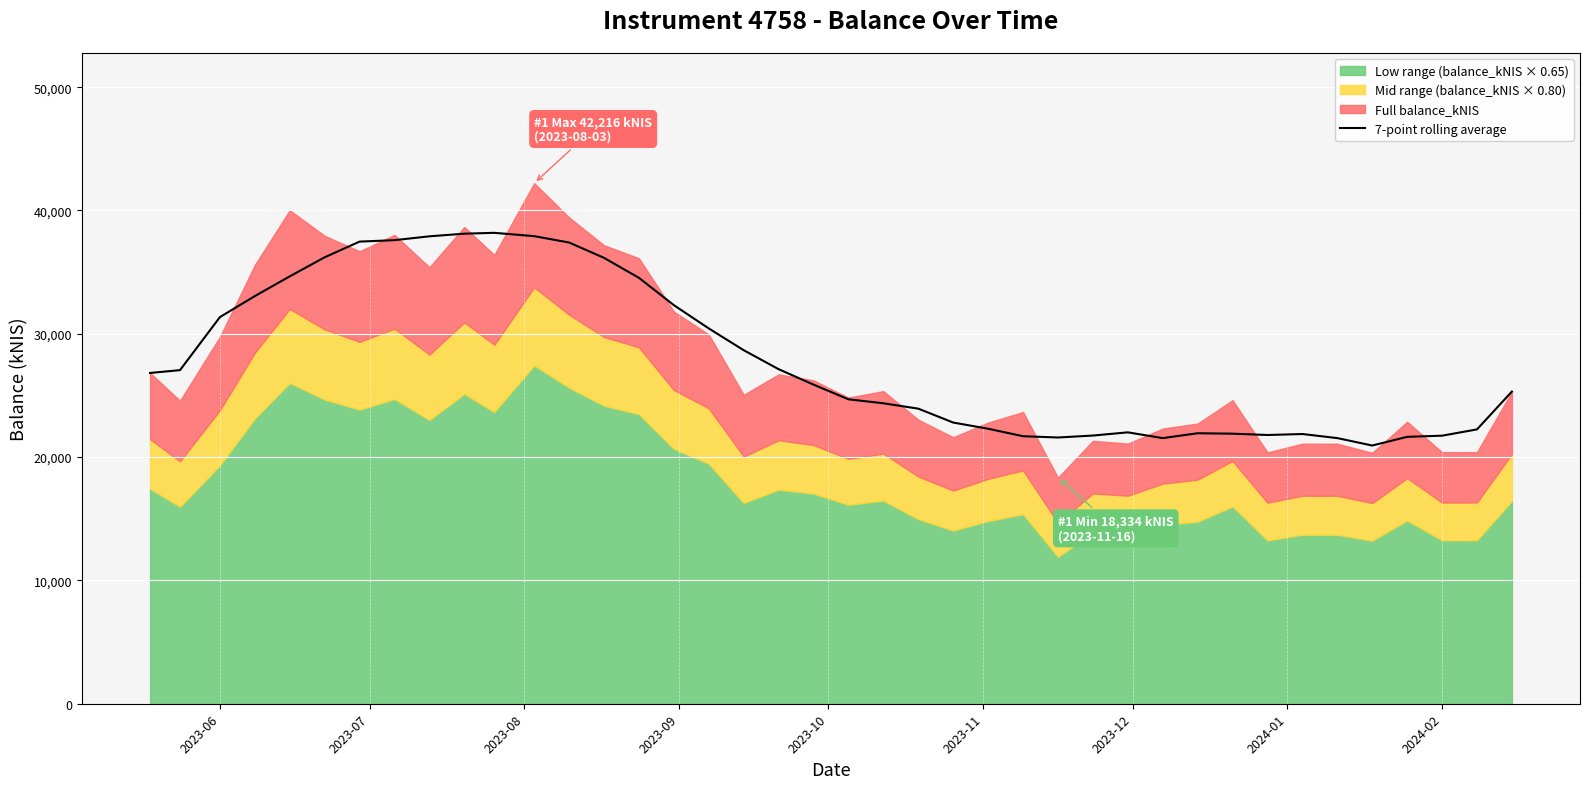

What is the difference between the maximum and minimum values?

17248.4